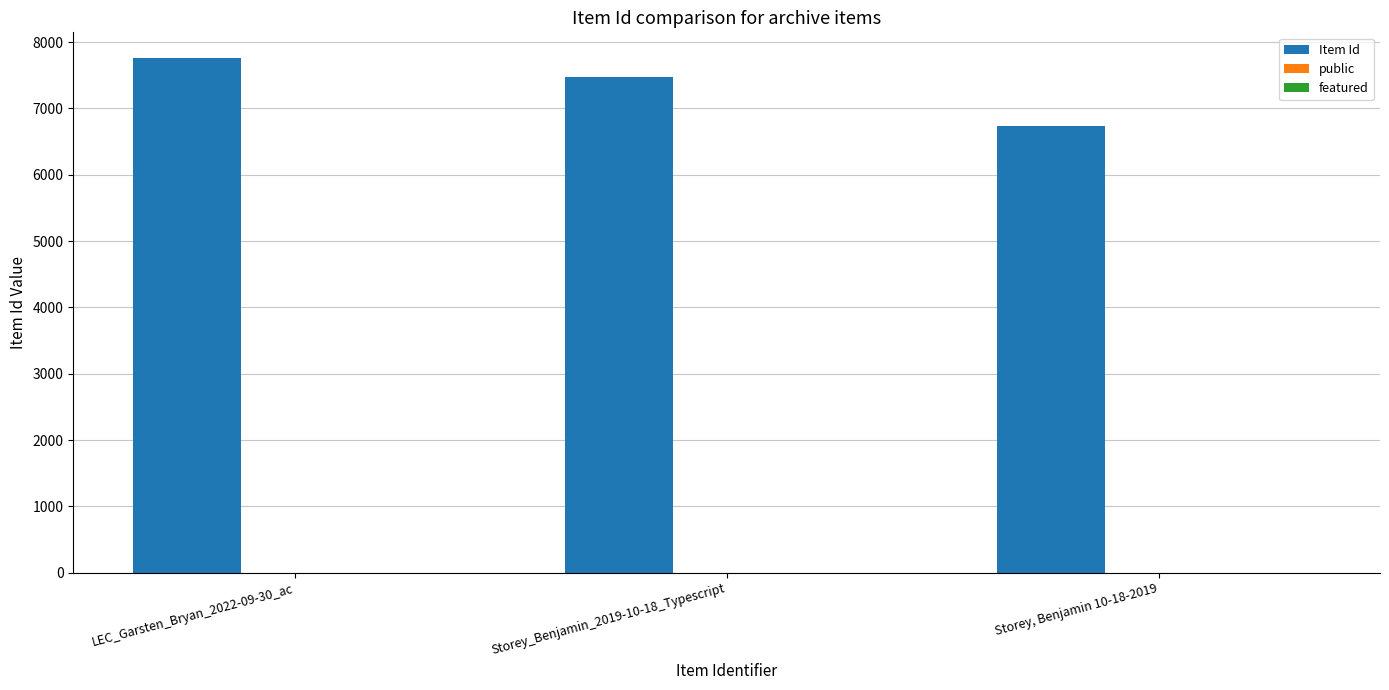

Does the chart contain stacked bars?

No